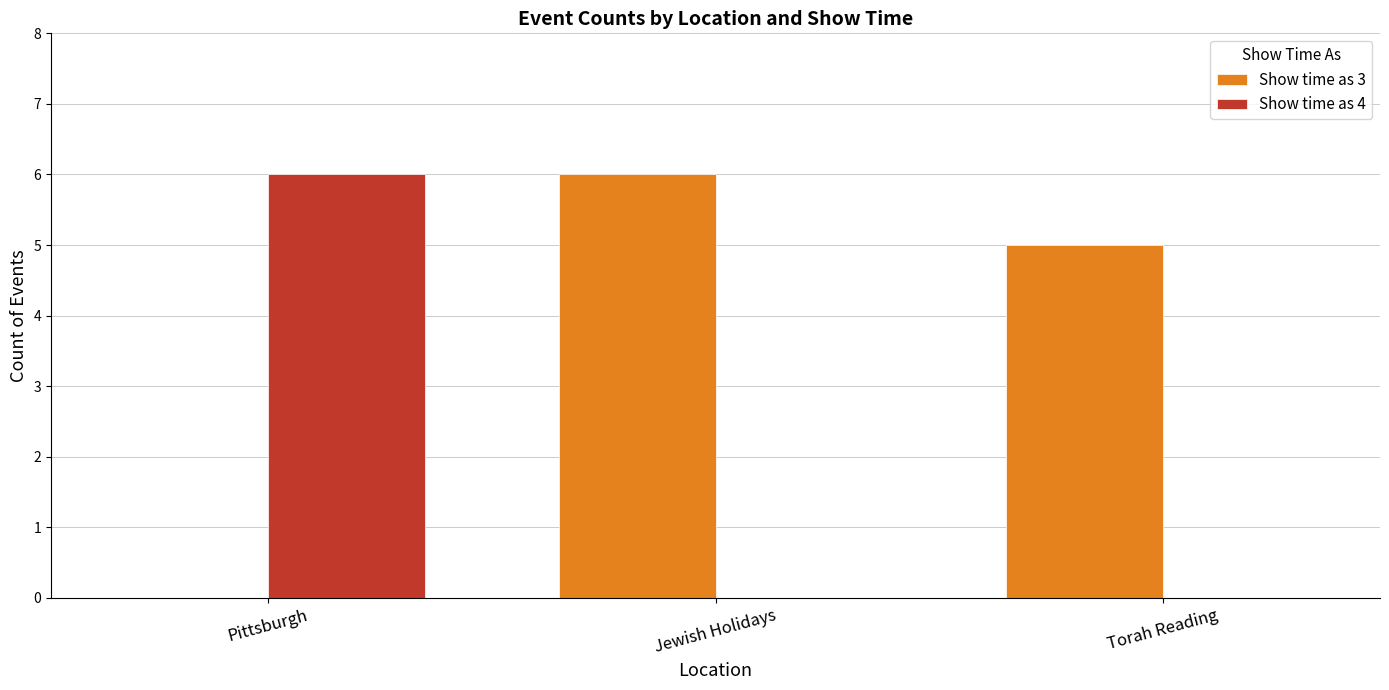

Reading right to left, extract all data points from this chart.

Show time as 3: 5	6	0
Show time as 4: 0	0	6